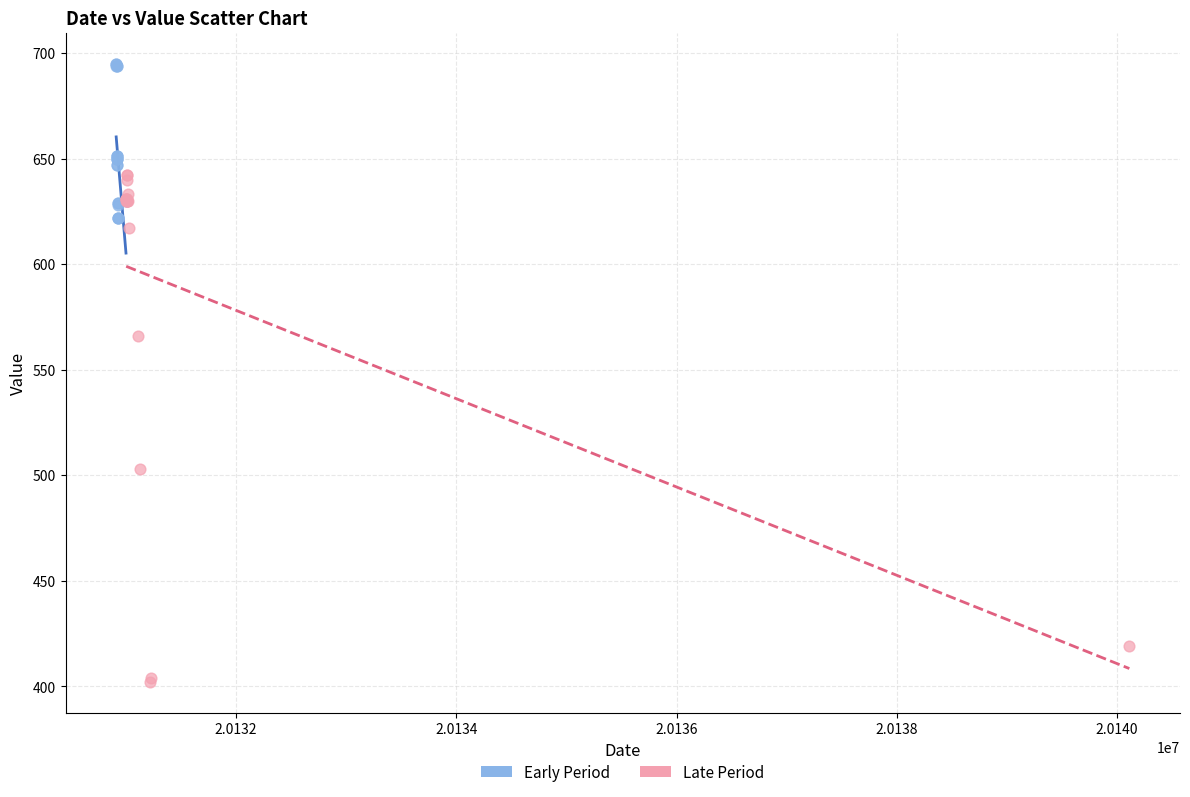

Which series contains the highest Y value?

Early Period